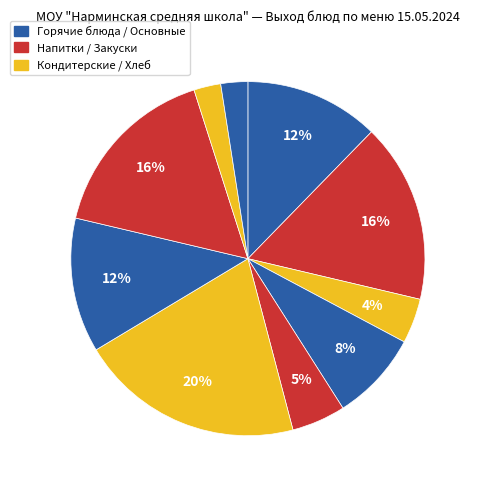

How many segments does this pie chart have?

10